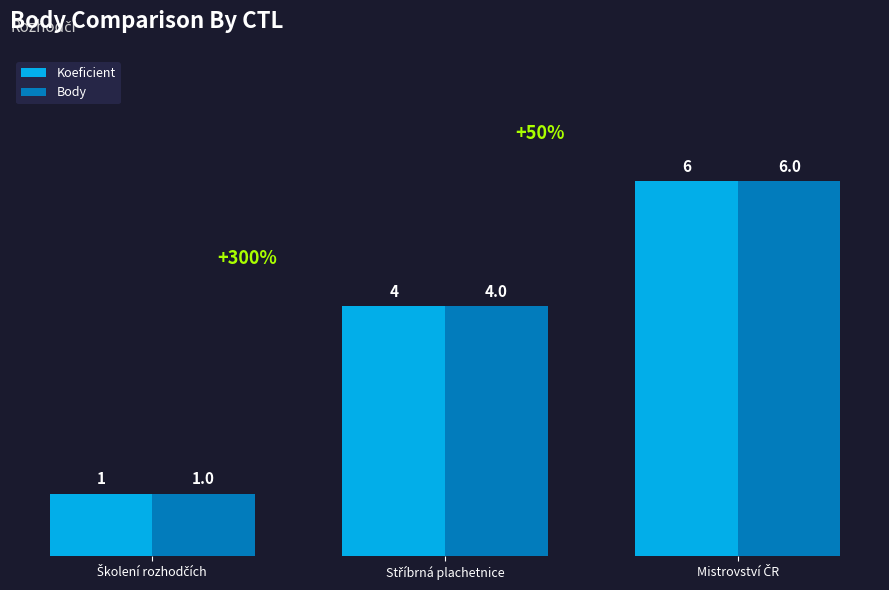

Count the Body values in the range 1 to 6.

3